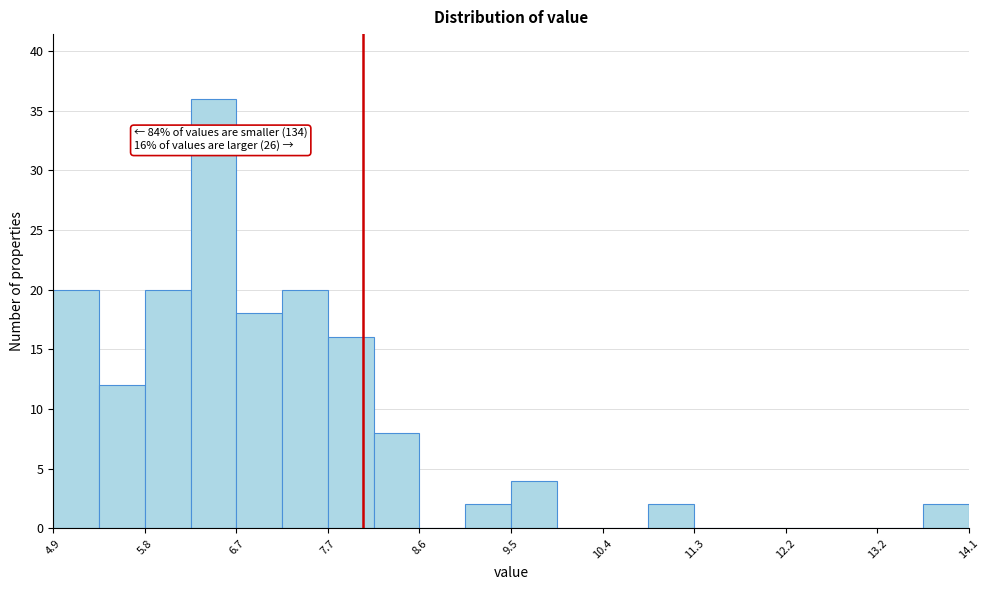

Over which range of the x-axis is the bar tallest?

6.3 to 6.7